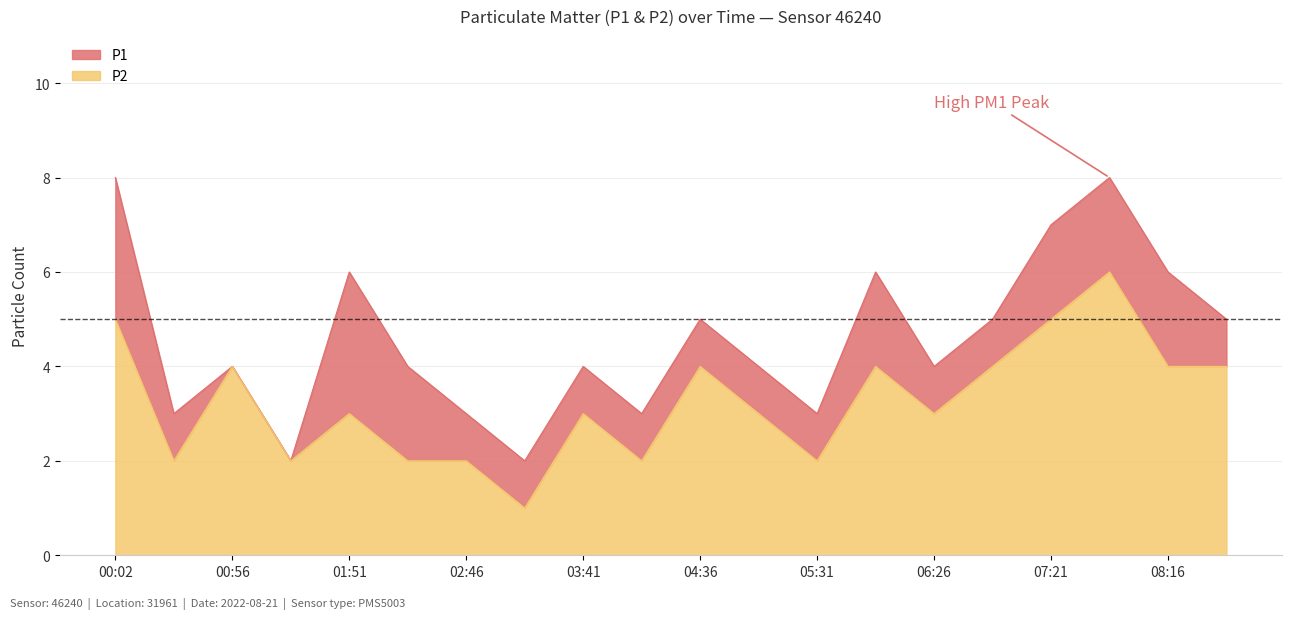

What is the label of the 9th point from the left?

03:41